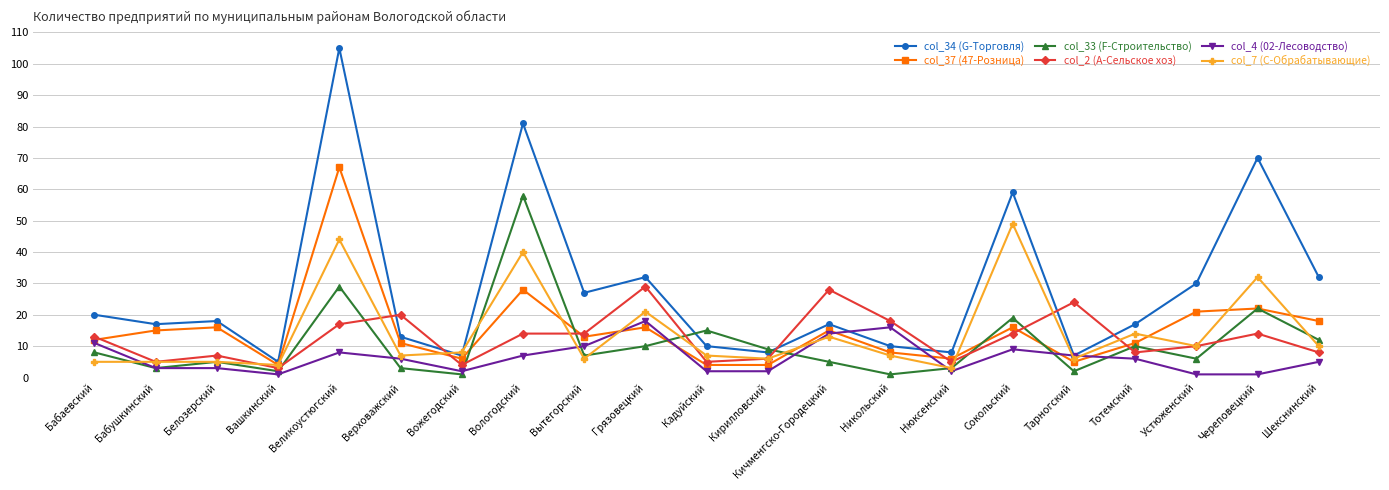

List the series in order of their peak value, highest first.

col_34 (G-Торговля), col_37 (47-Розница), col_33 (F-Строительство), col_7 (C-Обрабатывающие), col_2 (A-Сельское хоз), col_4 (02-Лесоводство)